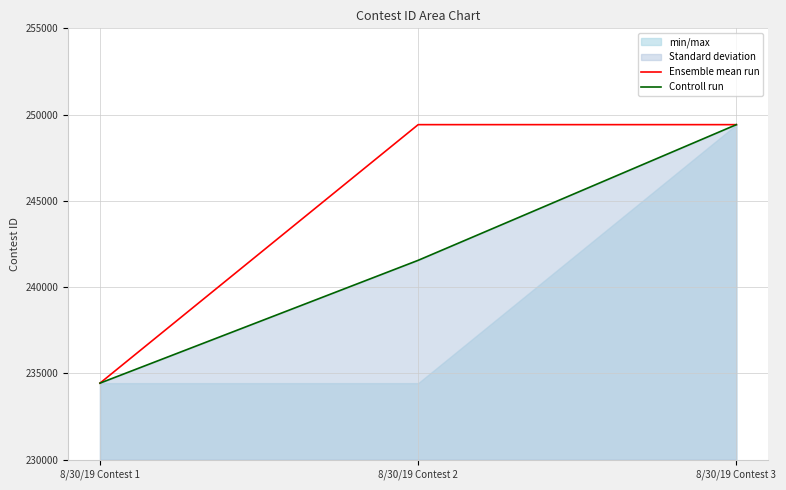

Rank the series by their maximum value, from lowest to highest.

Ensemble mean run, Controll run